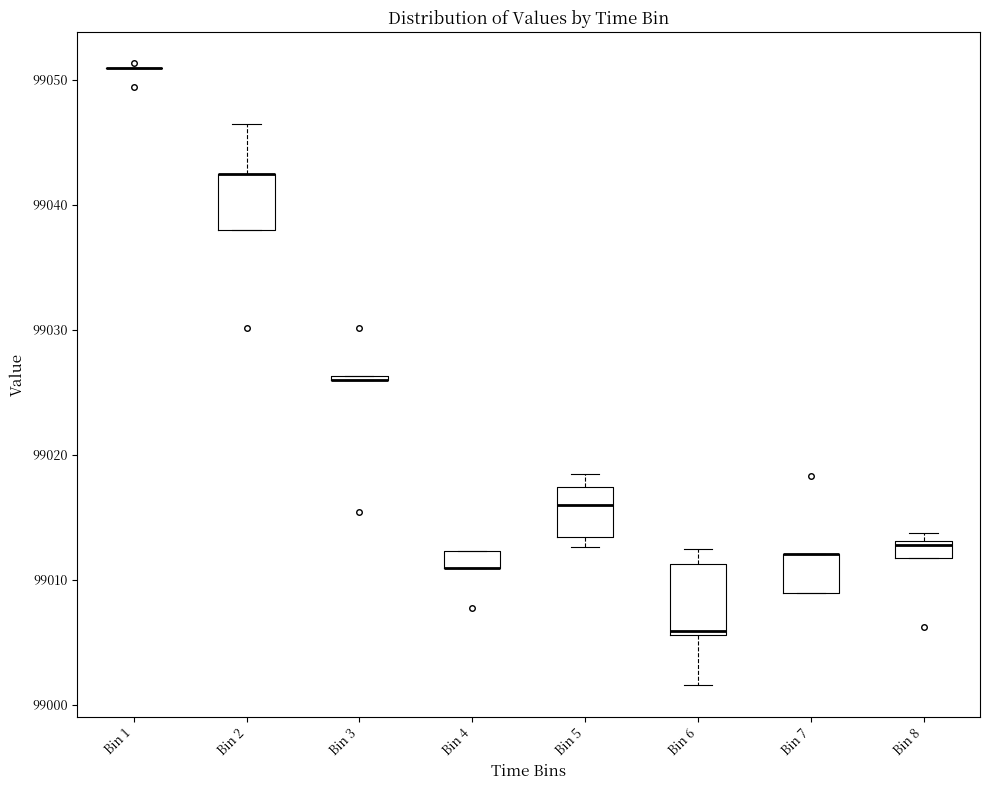

Where is the lower edge of the box for Bin 8 on the y-axis? The values are not printed on the chart, so give them approximately, as read against the axis.

99012